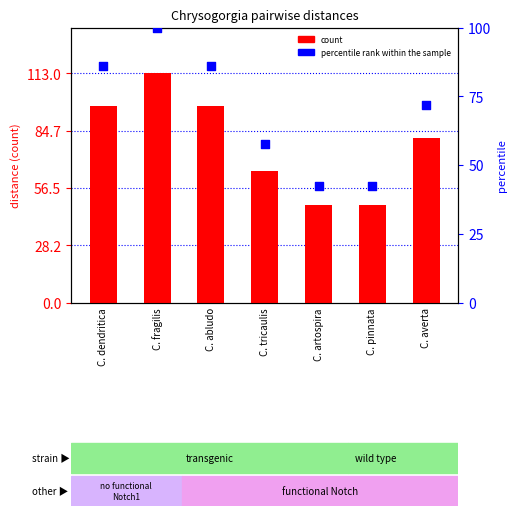

What is the total value across all series at C. artospira?

90.5